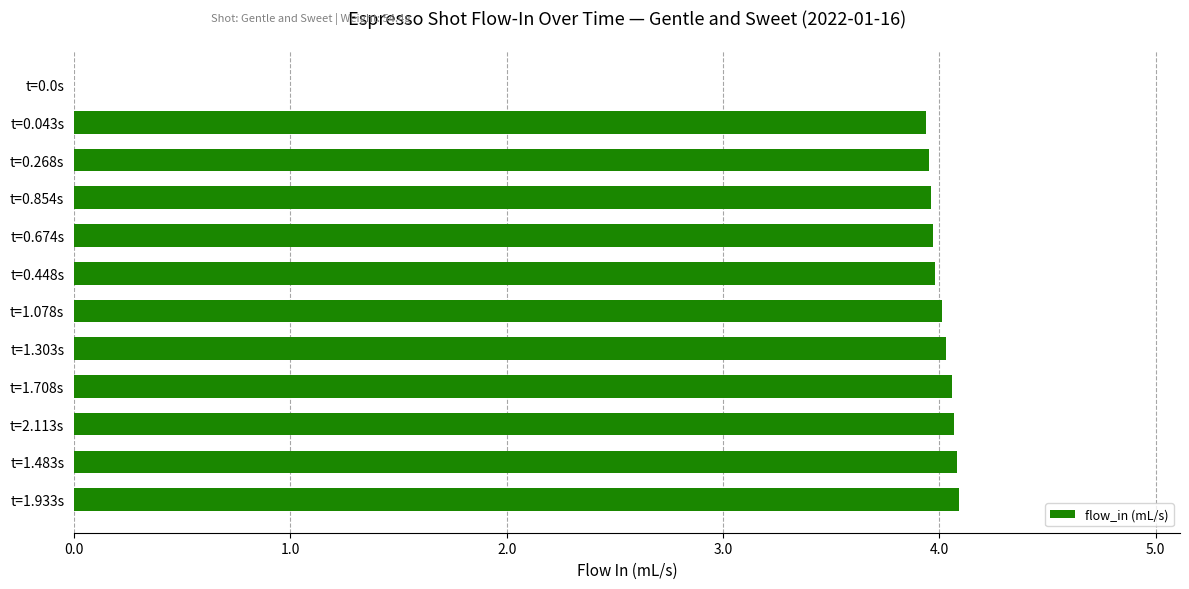

Is it true that the value at t=0.268s is 1.0?

False